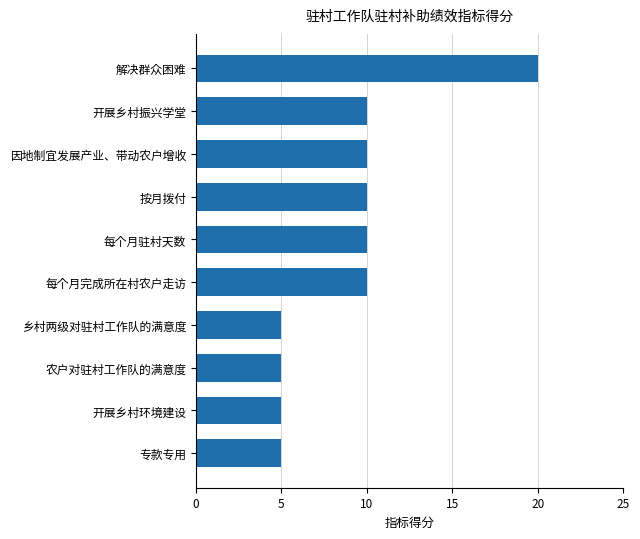

What is the smallest value displayed?

5